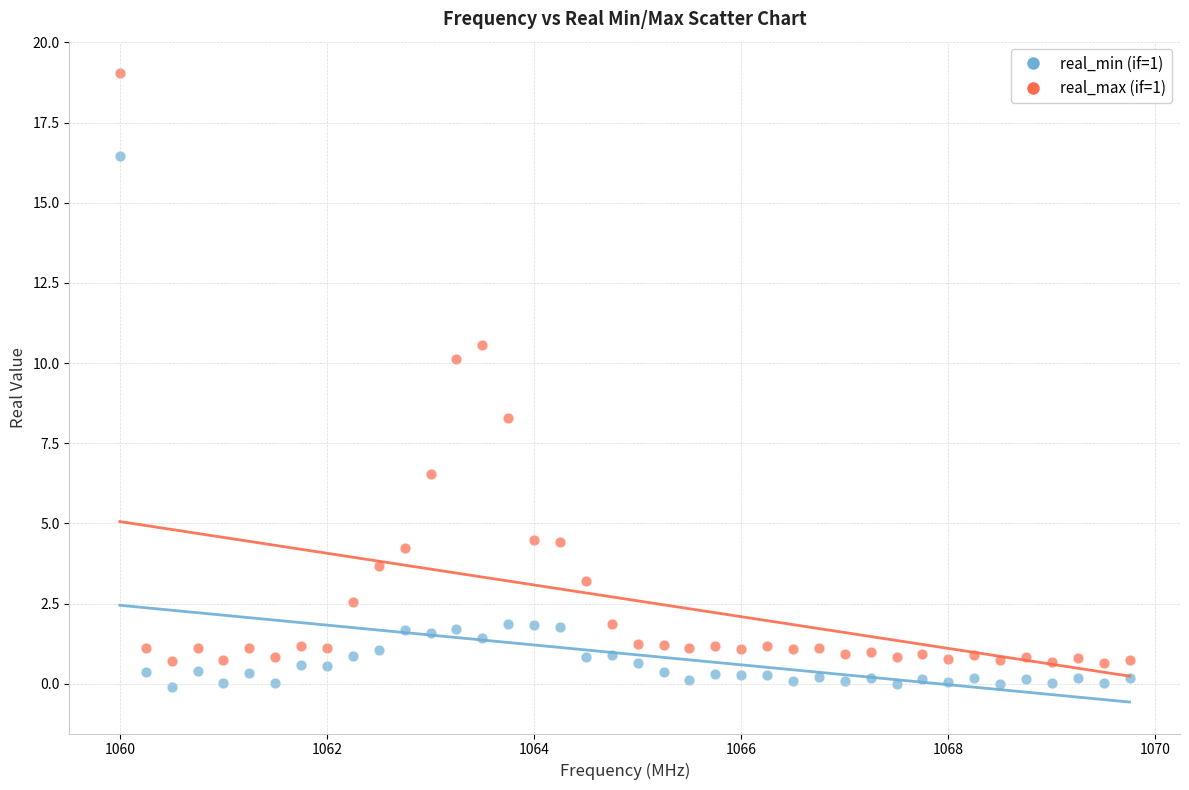

Across all data points, what is the range of X values (max minus min)?

9.8